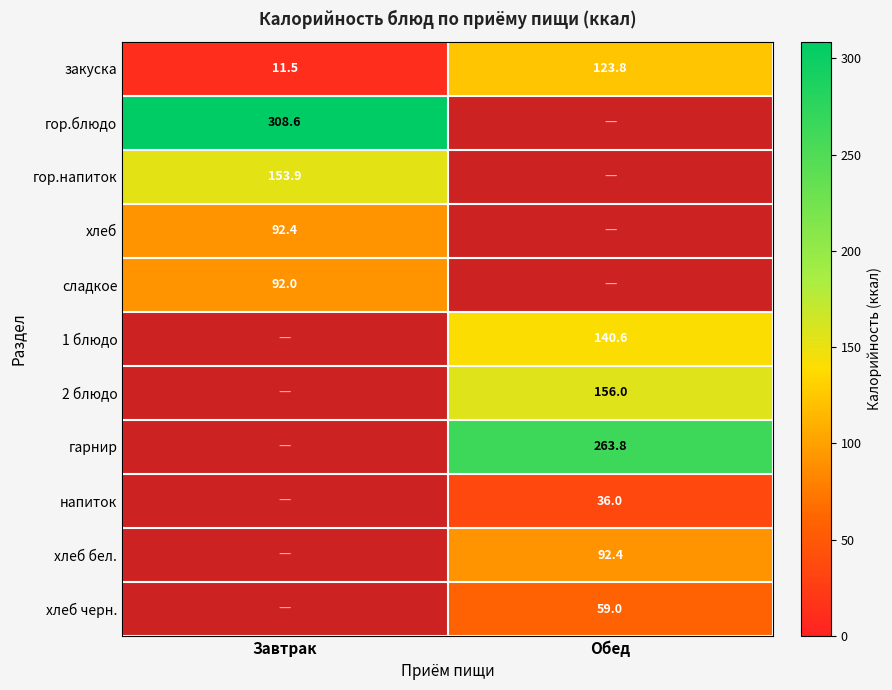

What is the highest value of the закуска series?

123.8